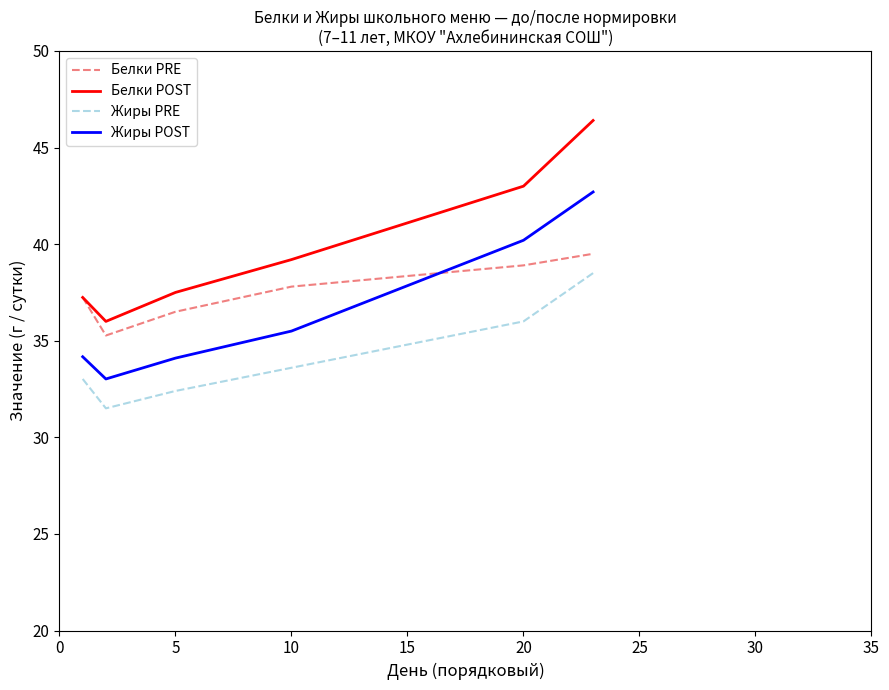

Rank the series by their average value, from highest to lowest.

Белки POST, Белки PRE, Жиры POST, Жиры PRE